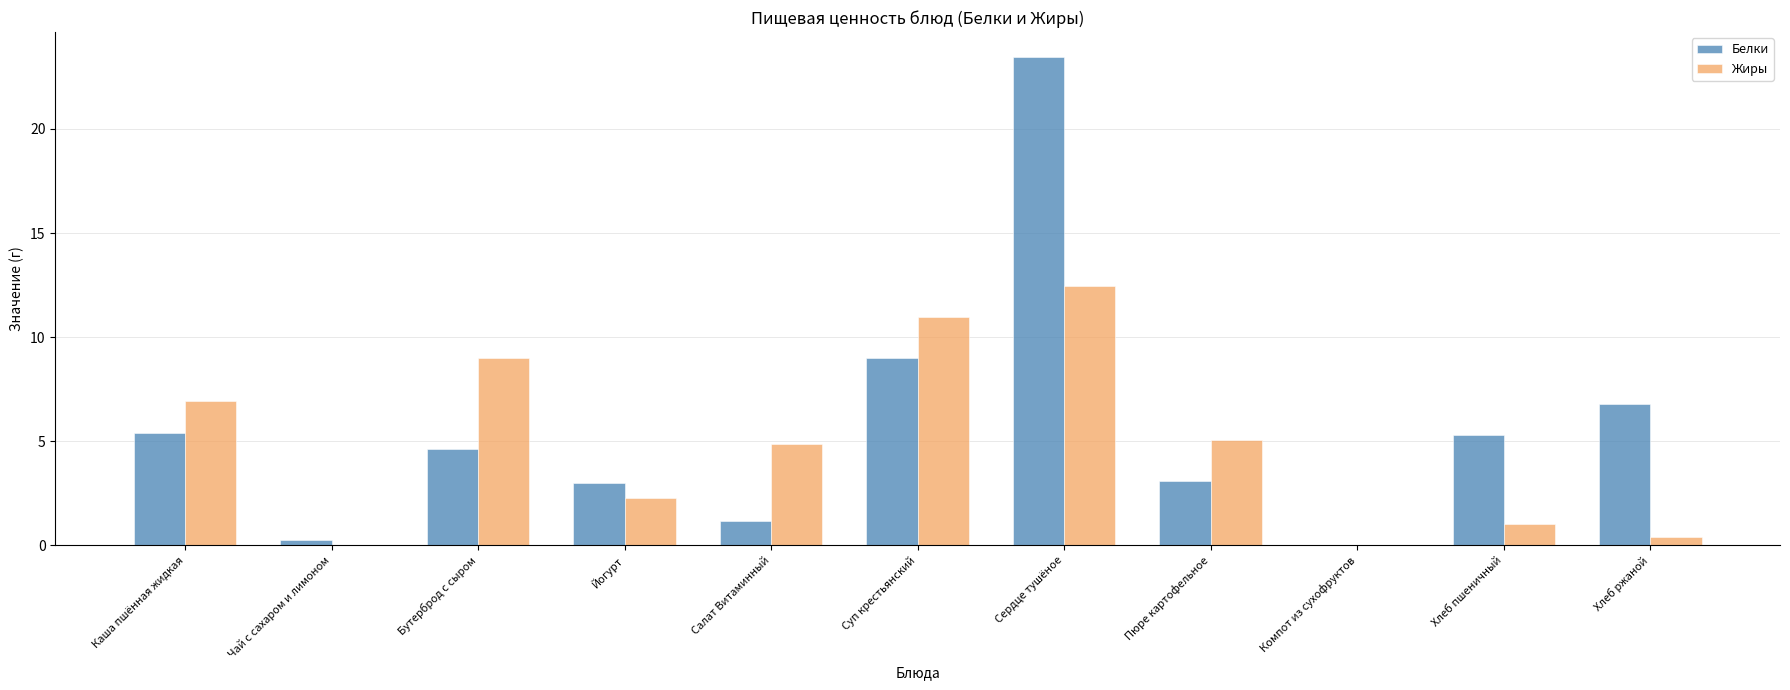

At which label does Жиры first exceed 4?

Каша пшённая жидкая